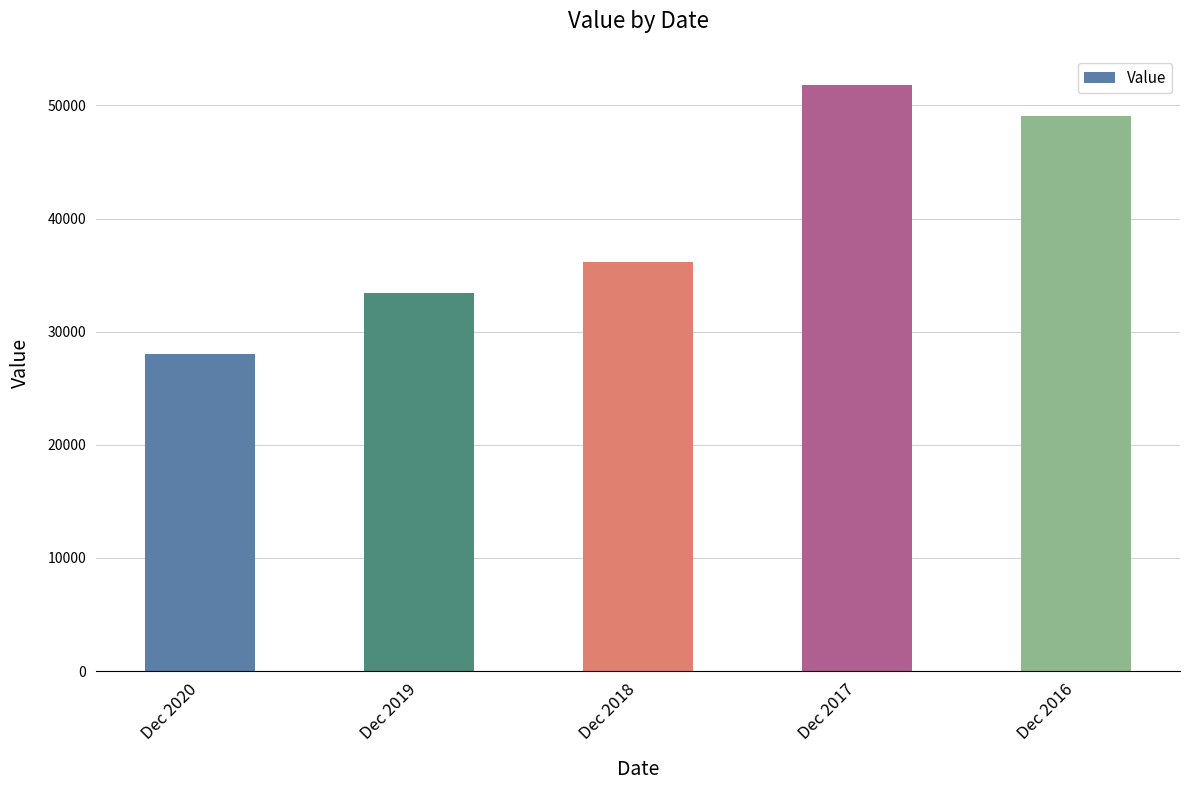

The chart shows a value of 15632 at Dec 2018. True or false?

False